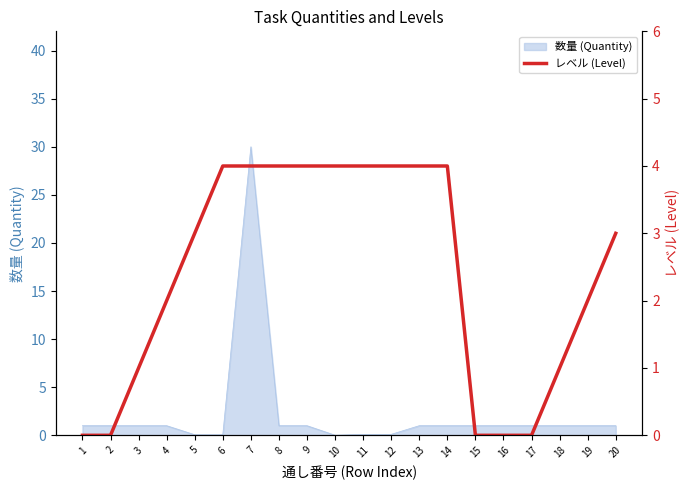

Is it true that the value at 14 is 4?

True